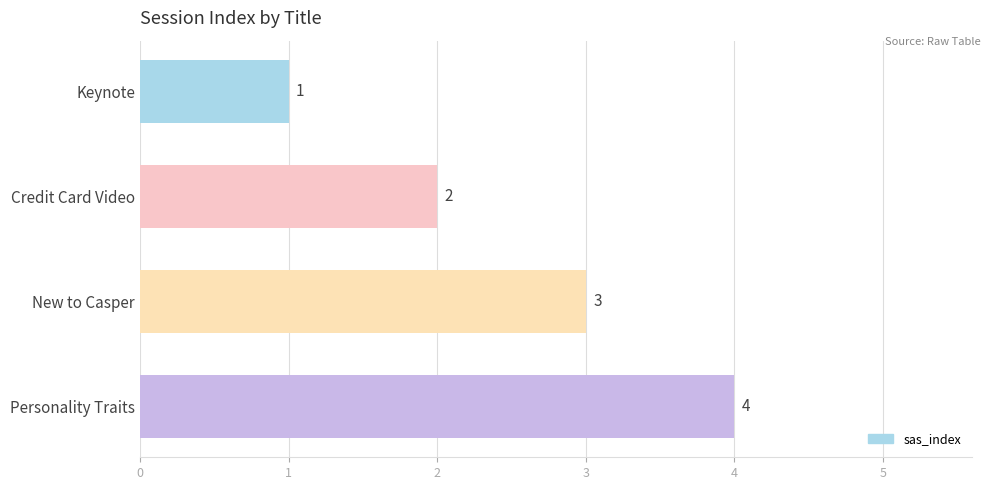

What is the sum of all values?

10